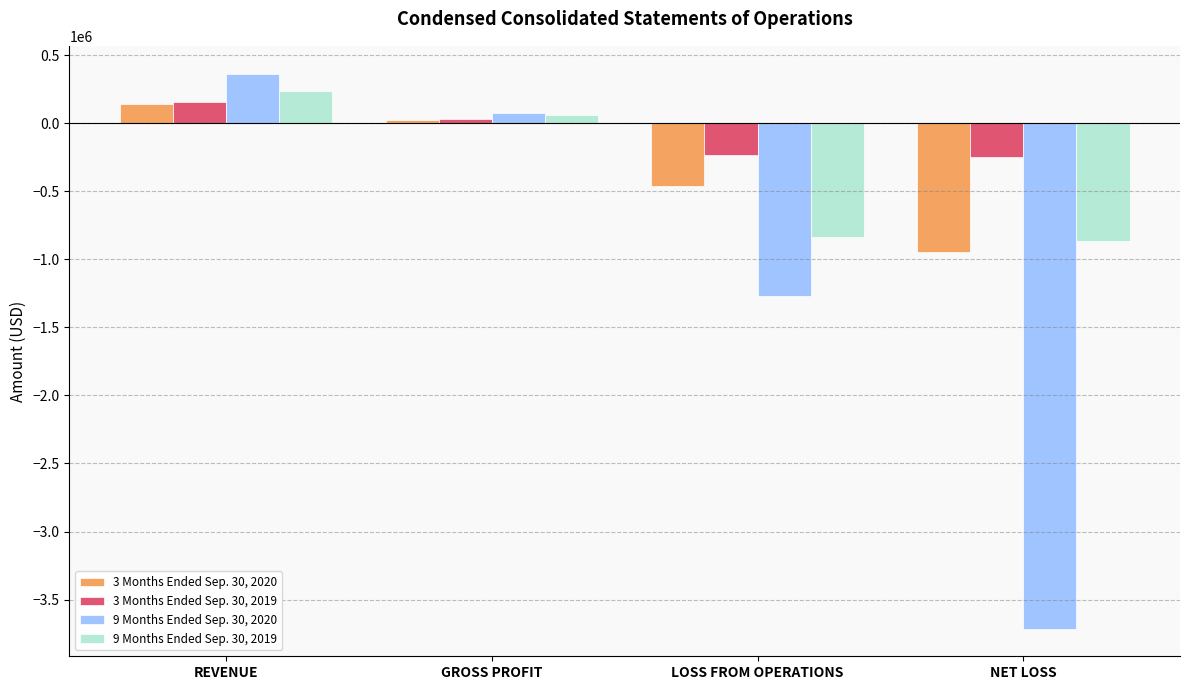

How many 3 Months Ended Sep. 30, 2020 values are between -464491 and 144761?

3